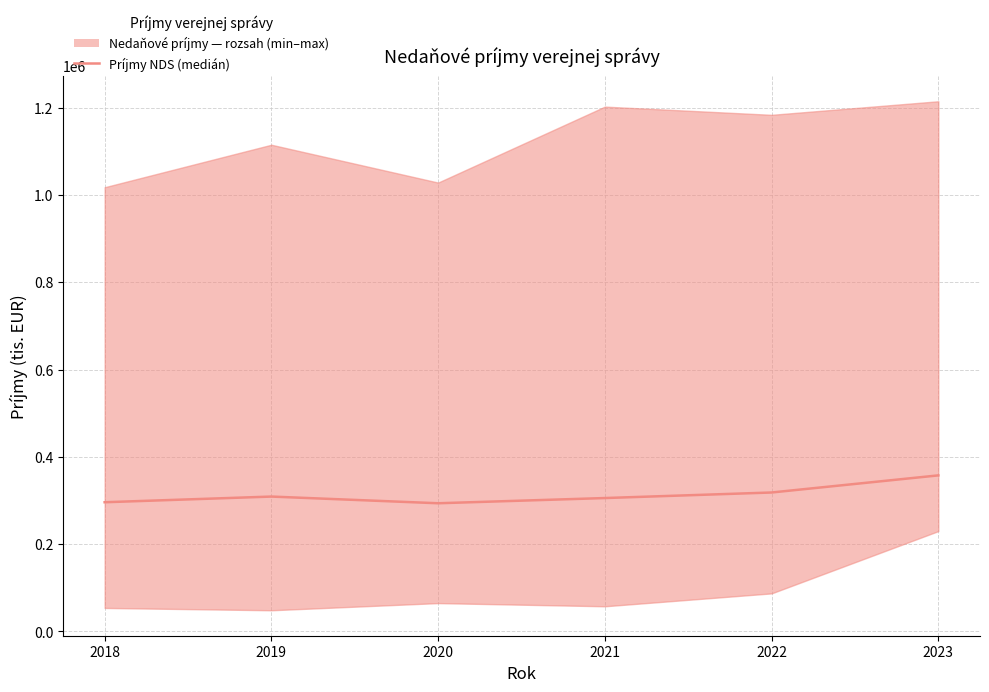

What is the value of the 4th point from the left?

305474.9